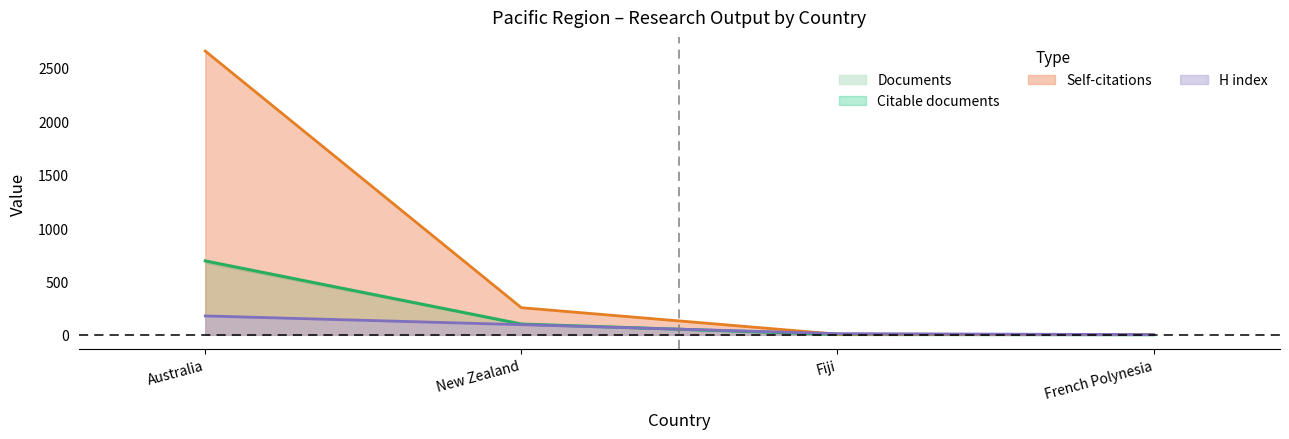

What is the spread (max minus min) of values at Australia?

2480